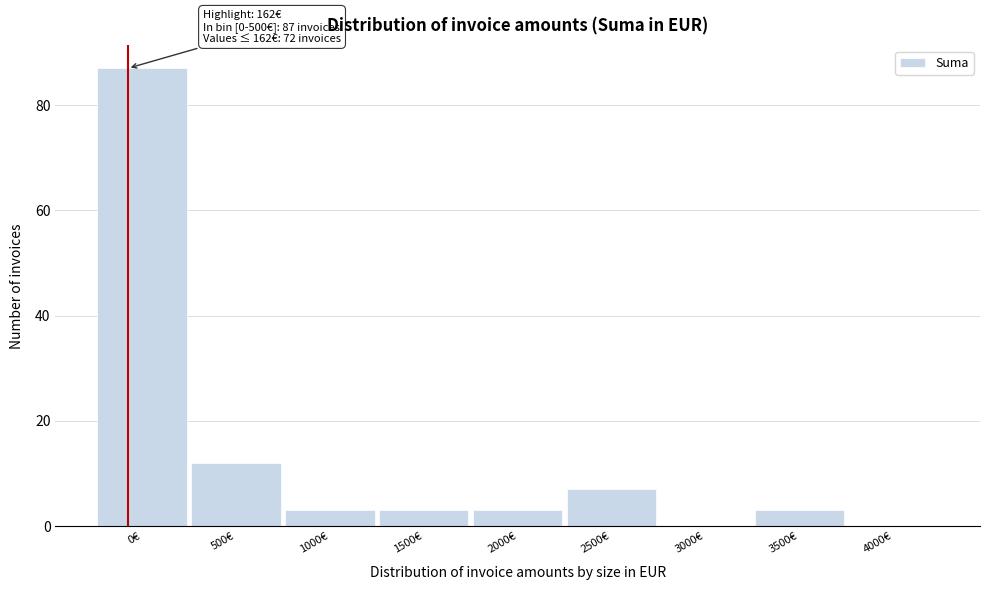

Reading left to right, transcribe all the data shown in this chart.

0€=87	500€=12	1000€=3	1500€=3	2000€=3	2500€=7	3000€=0	3500€=3	4000€=0